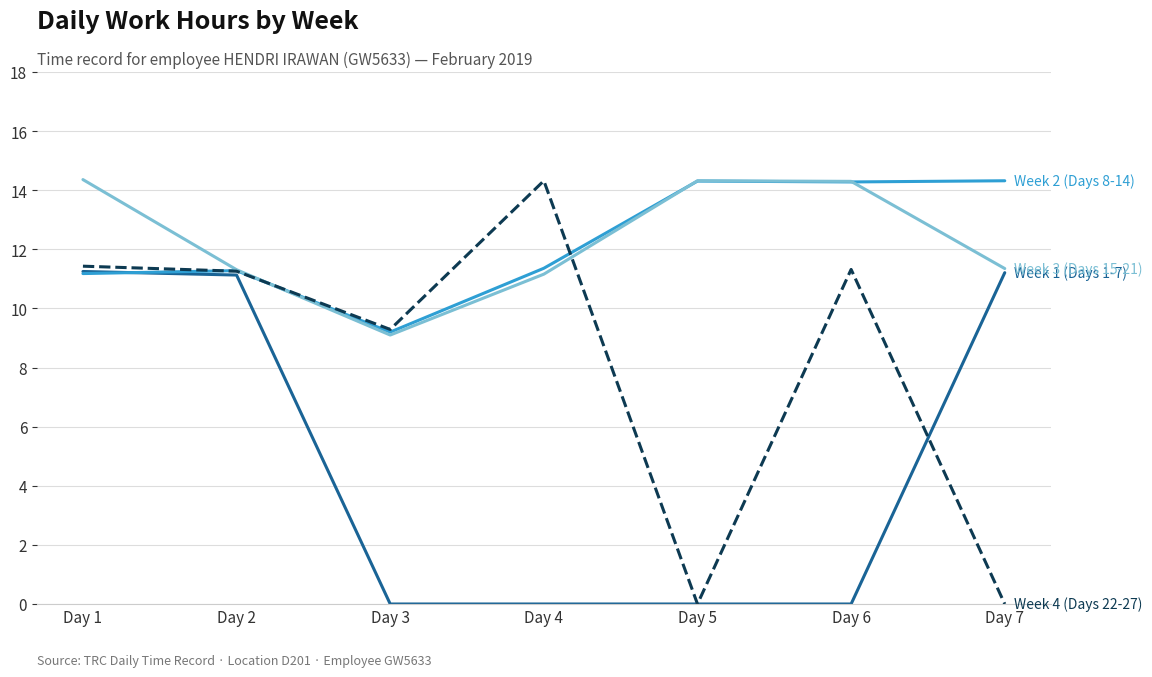

What is the maximum value shown in the chart?

14.4